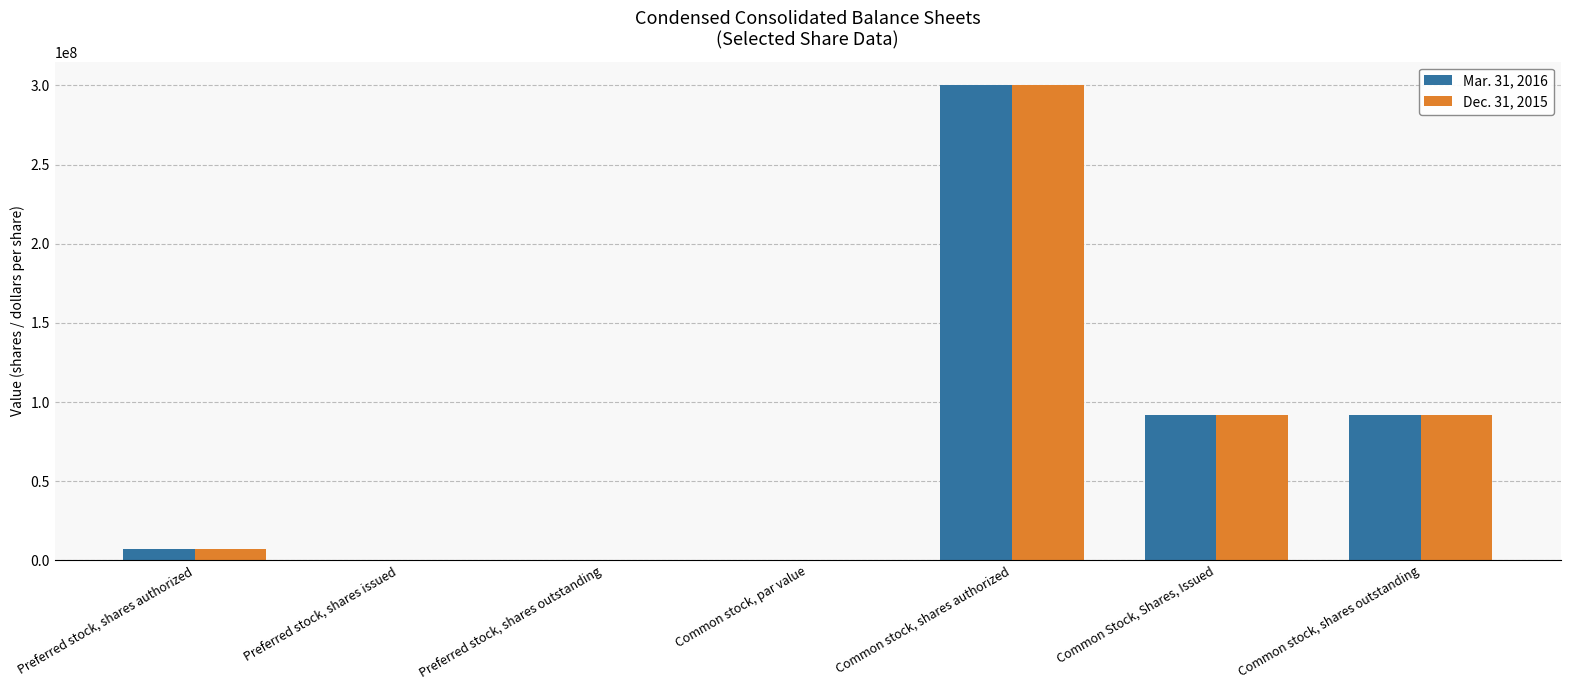

How many series are shown in this chart?

2